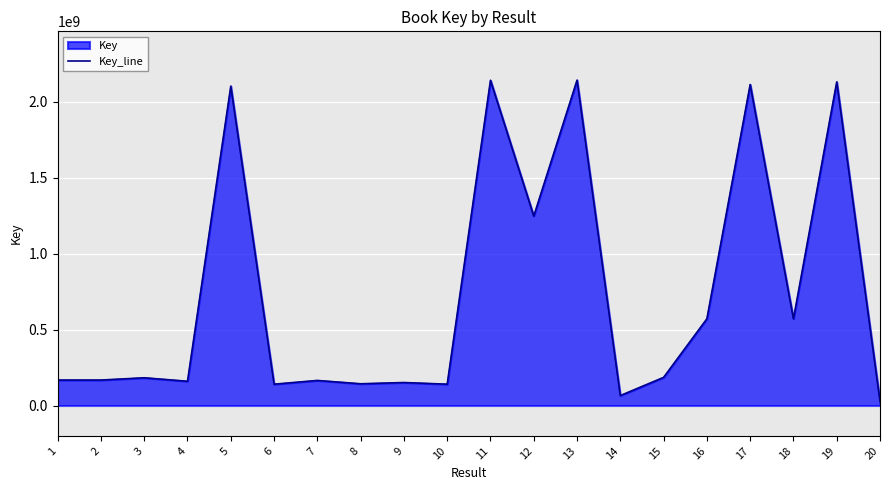

What is the change in value from 12 to 15?

-1061978396